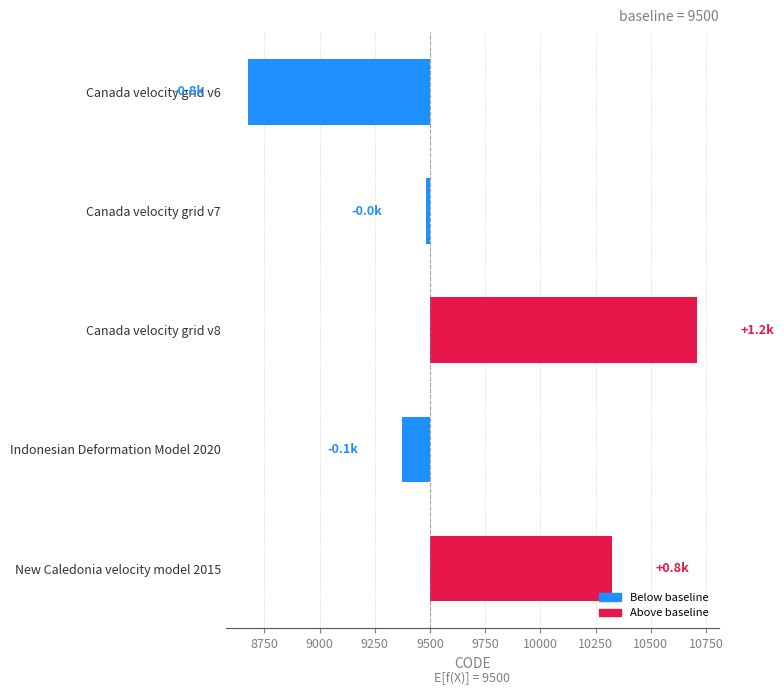

Are the bars horizontal?

Yes